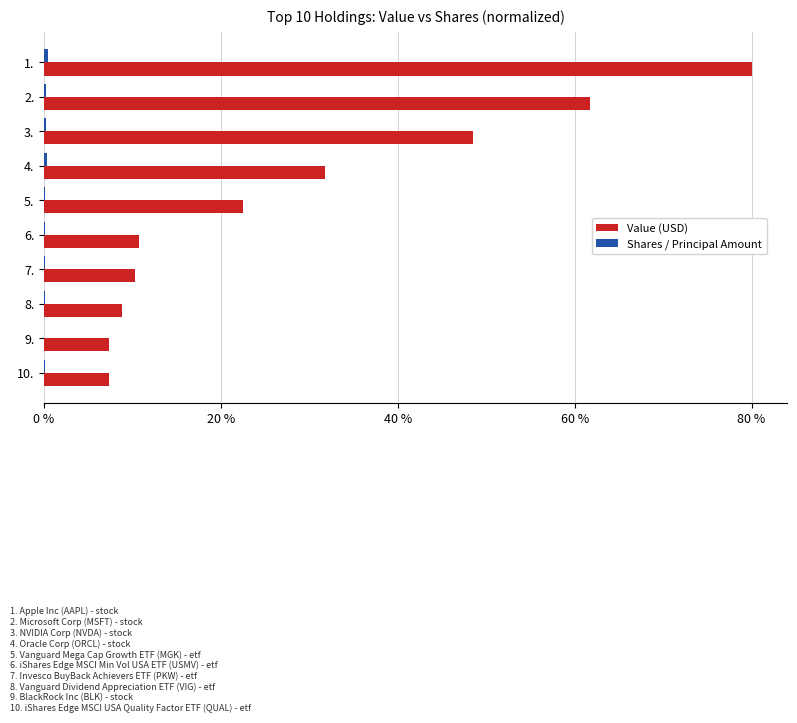

At which label is Value (USD) closest to 43?

3.